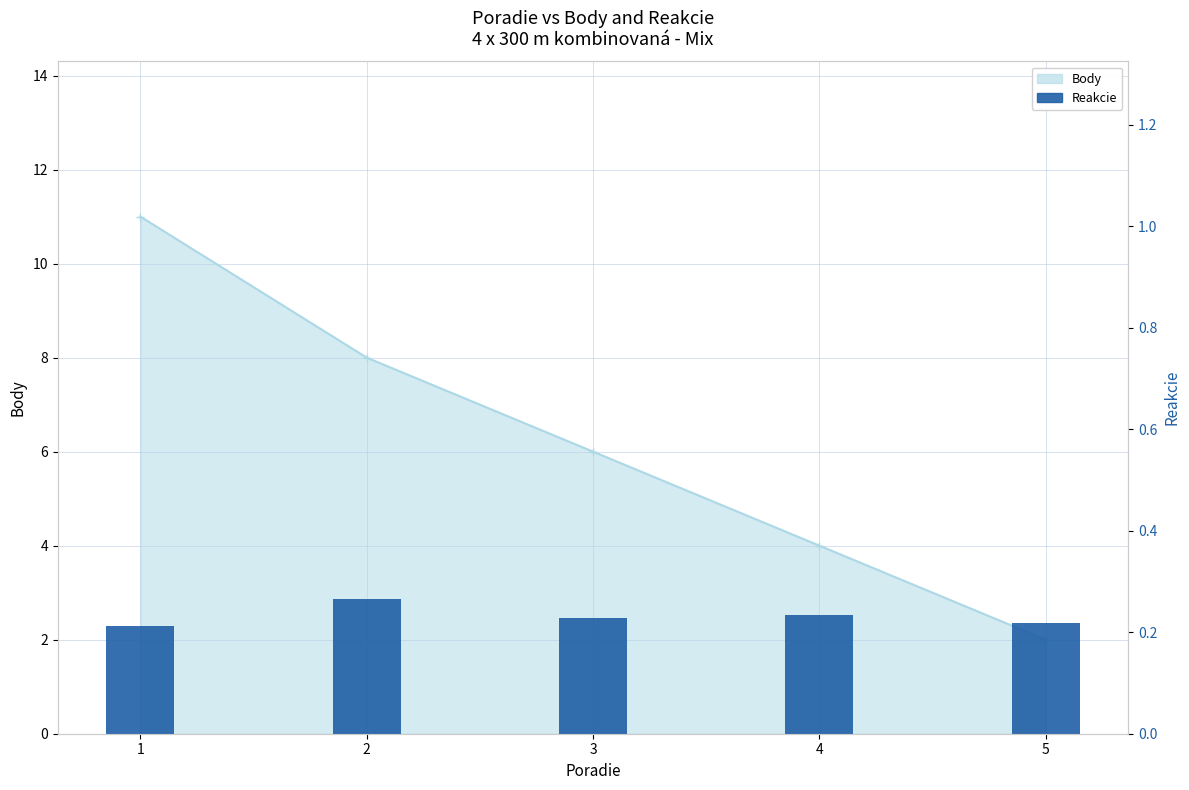

What is the value of the 3rd bar from the left?

0.2